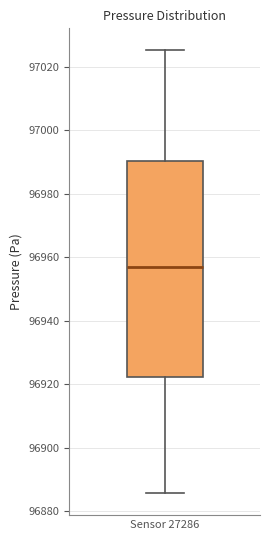

Read this box plot against the y-axis: the position of the median line, the range covered by the box, and the ends of both whiskers. The values are not printed on the chart, so give them approximately, as read against the axis.

median 96958, box 96922 to 96990, whiskers 96886 to 97026